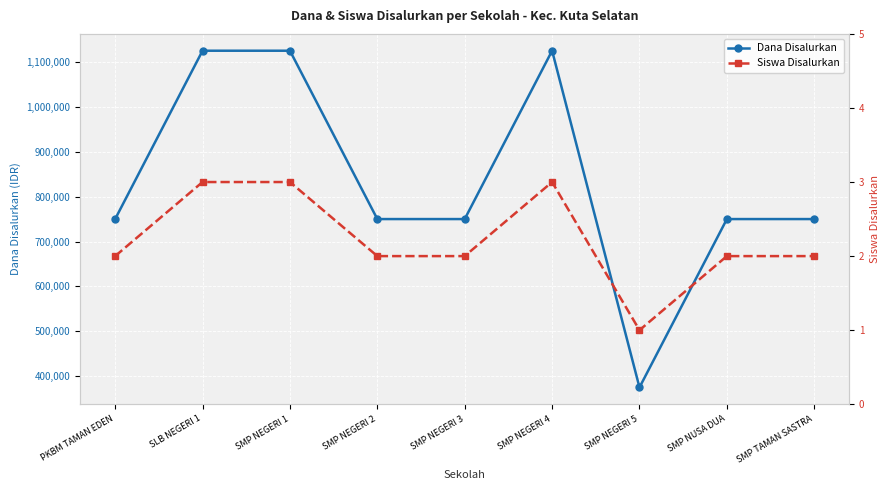

Which category has the highest value across all series?

SLB NEGERI 1